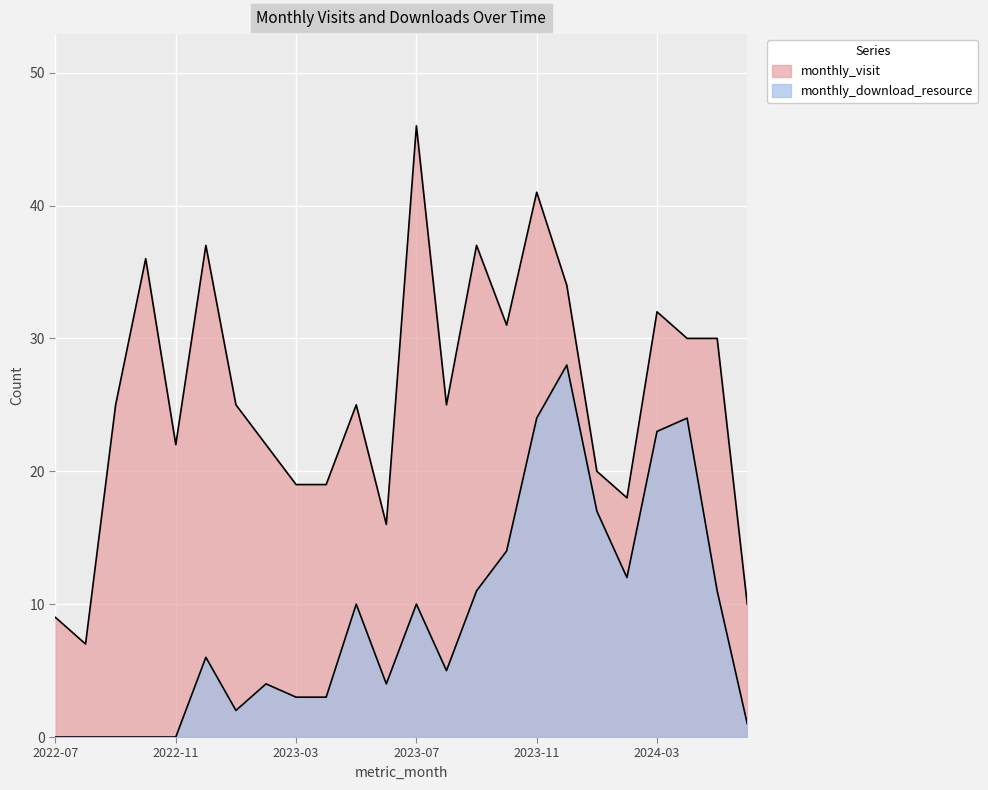

Is it true that monthly_download_resource equals 8 at 2023-11?

False